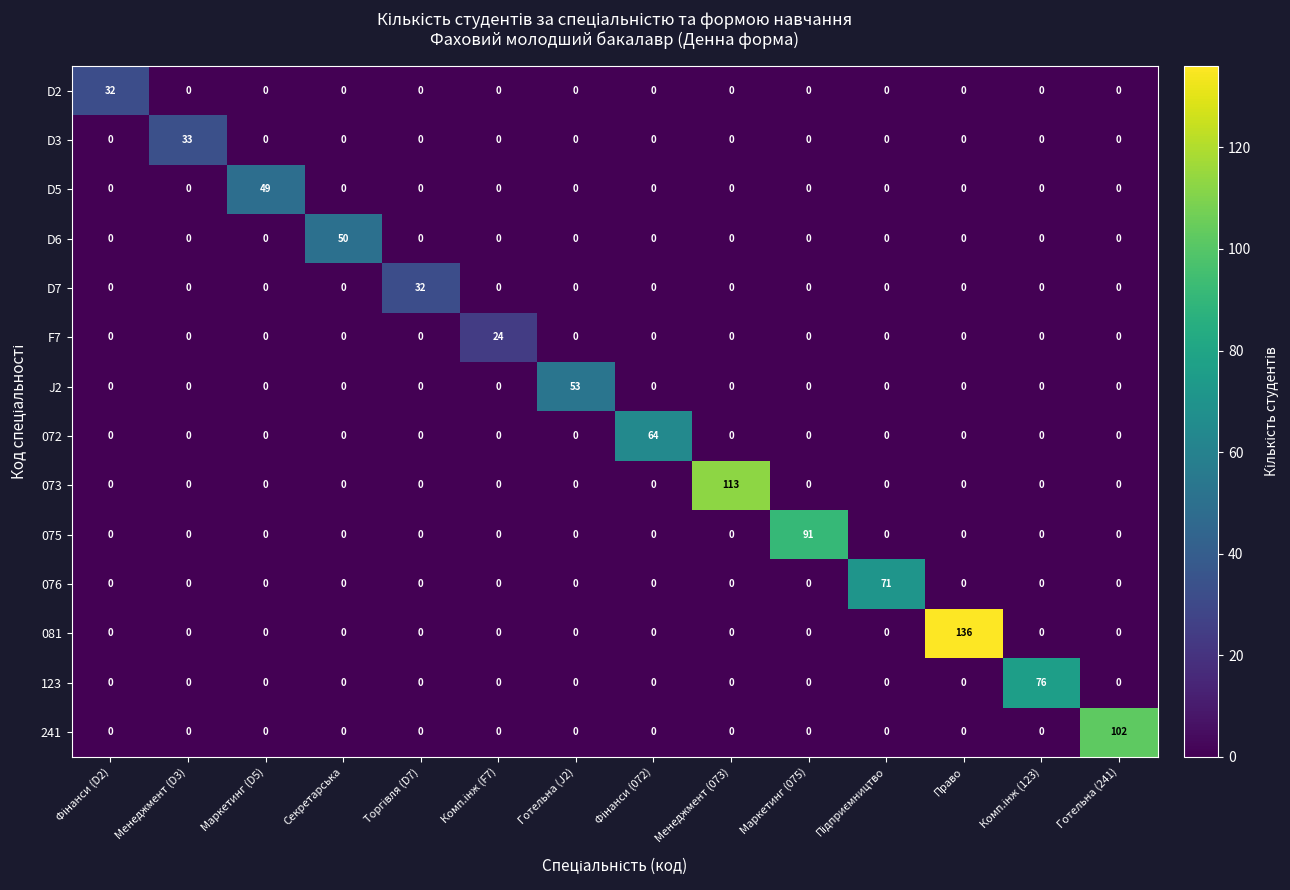

Which series has the largest total across all categories?

081